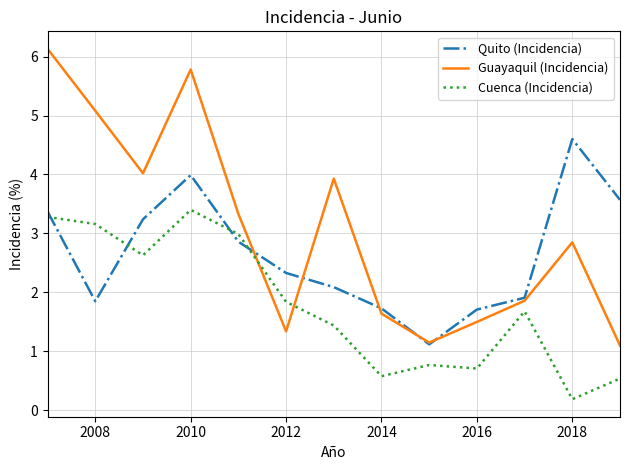

What is the average value of the Cuenca (Incidencia) series?

1.8